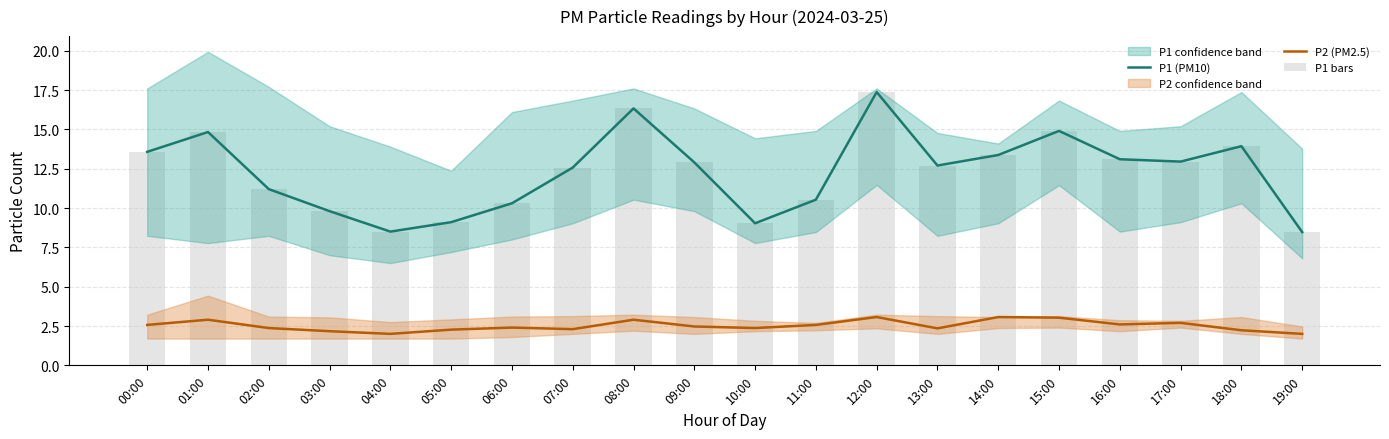

What is the total value across all series at 12:00?

37.8